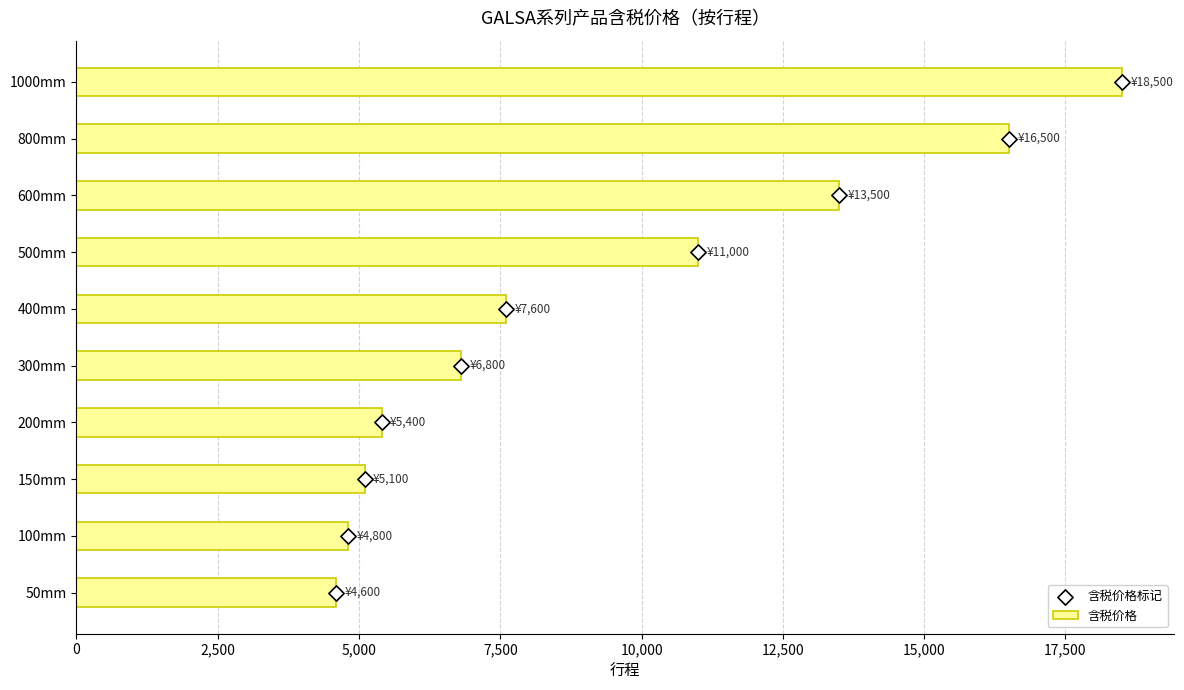

Which series has the largest total across all categories?

含税价格